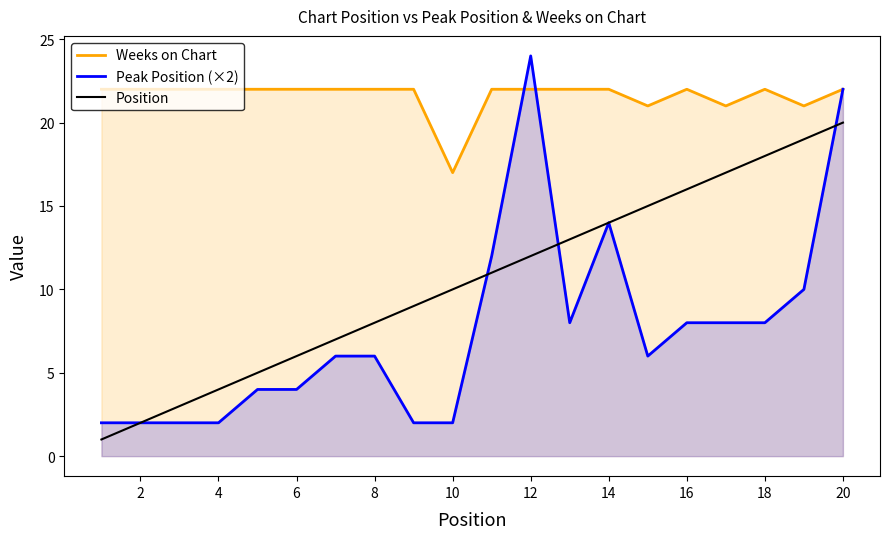

What is the minimum value shown in the chart?

1